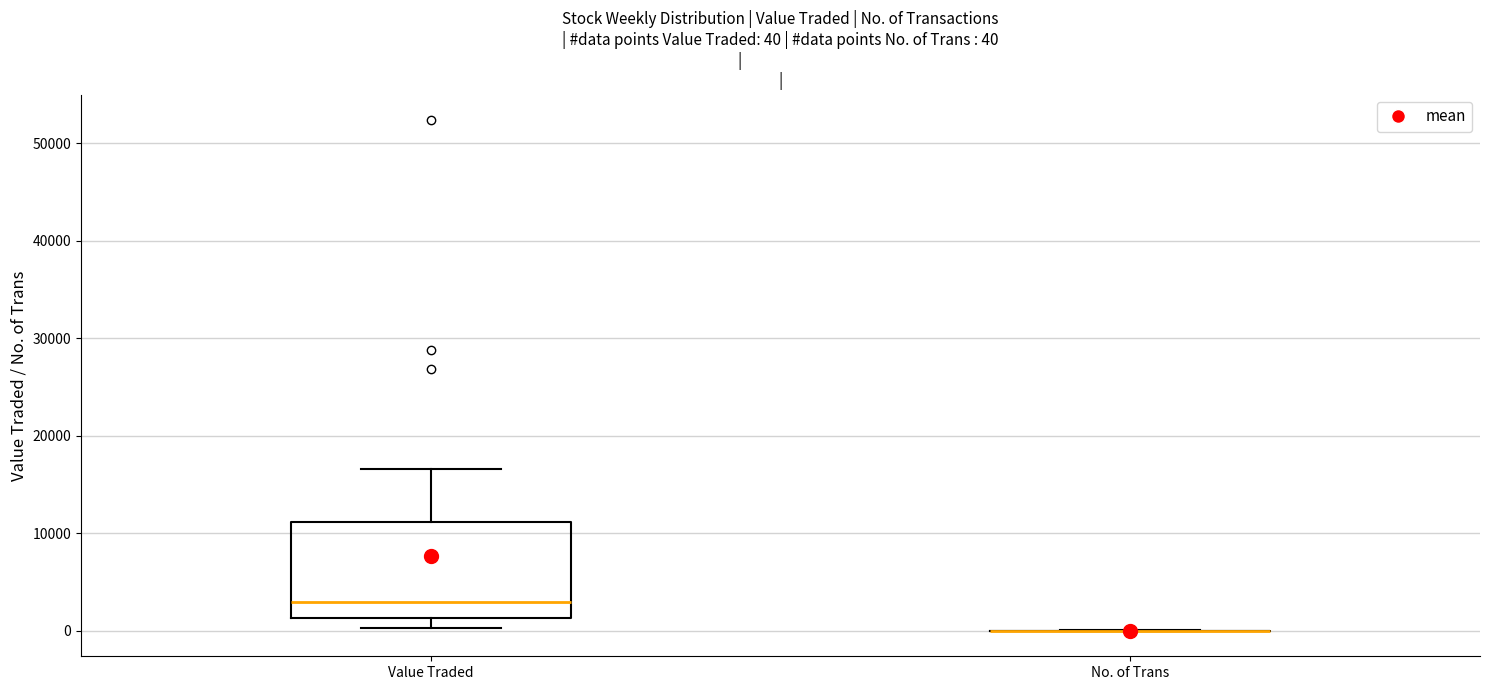

Which box is the tallest, from its lower edge to its upper edge?

Value Traded